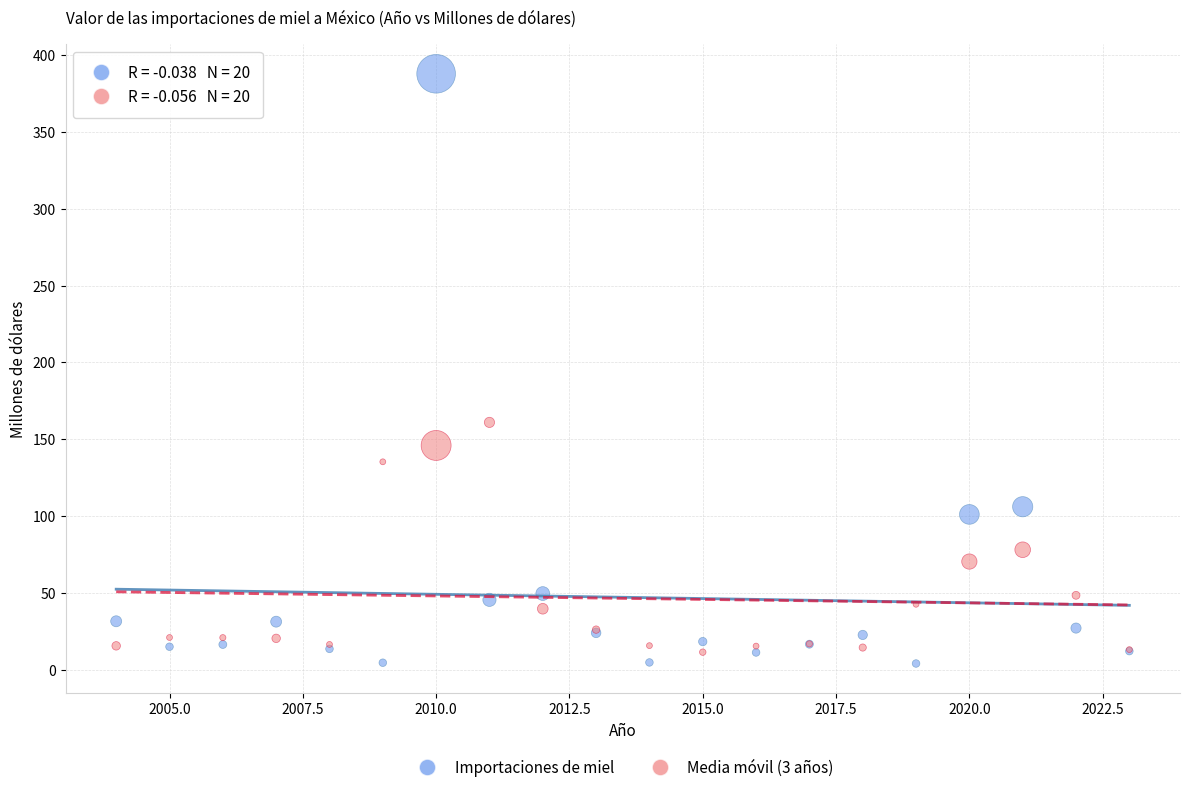

Across all series, what Y value is closest to 195?

160.9